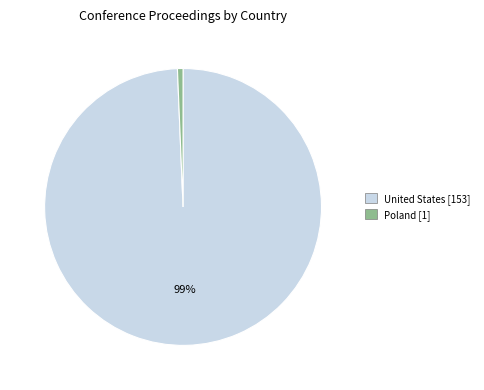

Between United States [153] and Poland [1], which is larger?

United States [153]